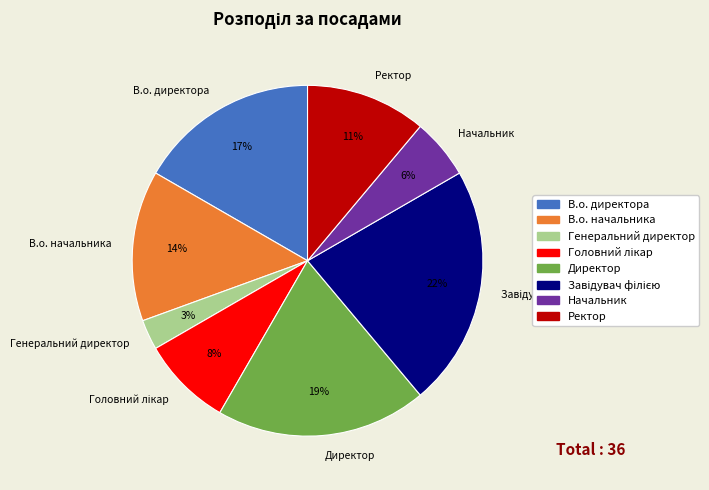

The Директор slice represents 8% of the pie. True or false?

False